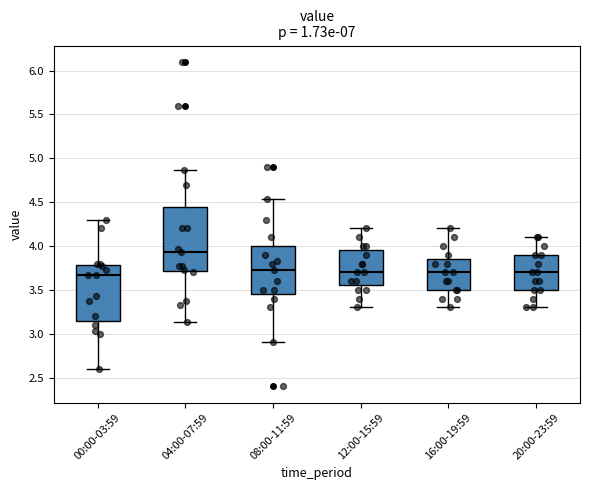

Where does the lower whisker of the box for 08:00-11:59 end on the y-axis? The values are not printed on the chart, so give them approximately, as read against the axis.

2.90